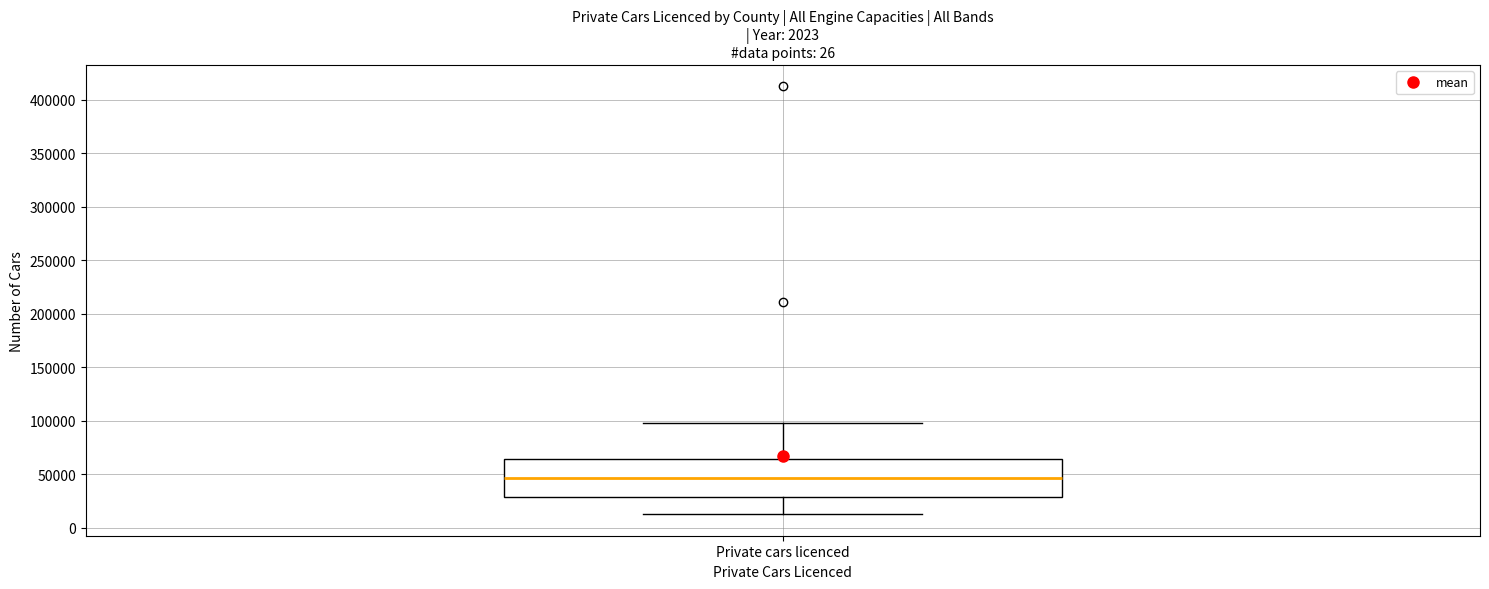

Transcribe this box plot: give where the median line is, the range the box spans, and where the two whiskers end, as read against the y-axis. The values are not printed on the chart, so give them approximately, as read against the axis.

median 45000, box 30000 to 65000, whiskers 15000 to 100000